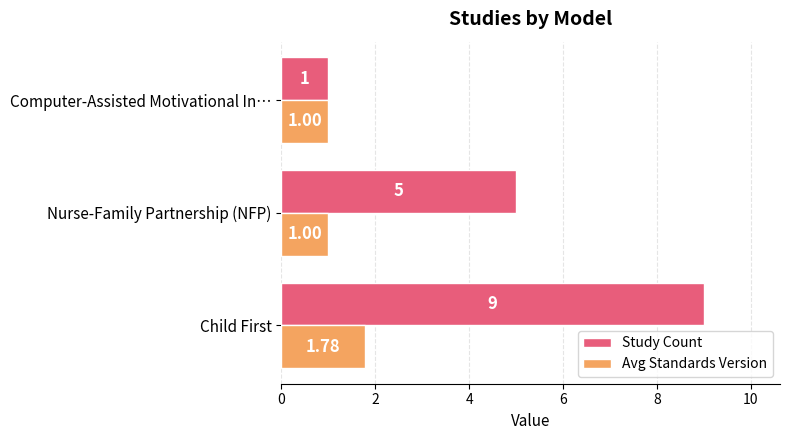

Which series has the largest range (max minus min)?

Study Count